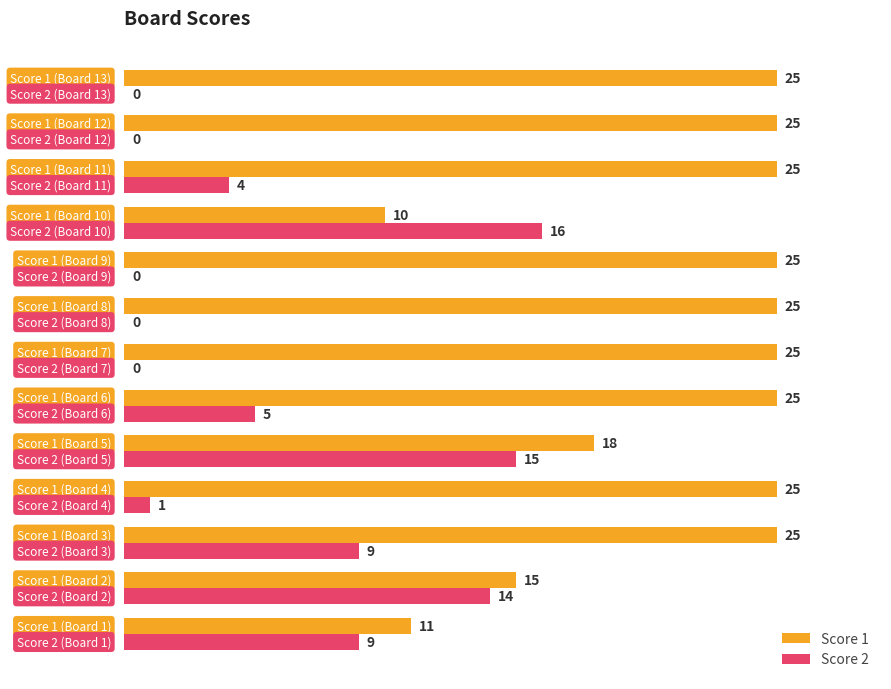

What is the maximum value for Score 2?

16